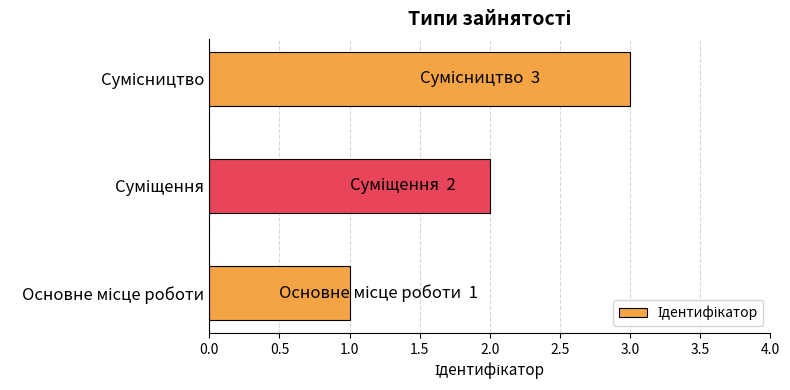

What is the maximum value shown in the chart?

3